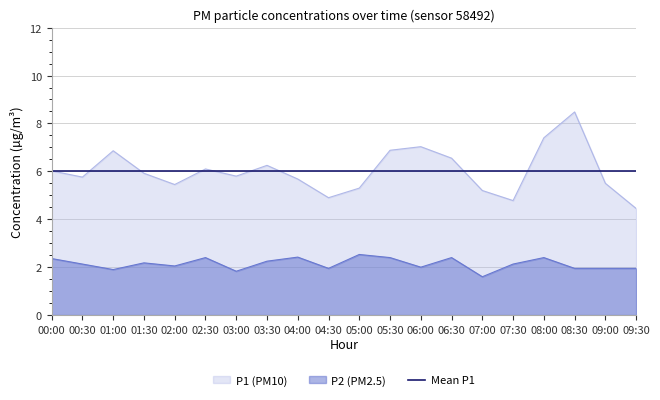

How many interior local valleys does the P2 series have?

6